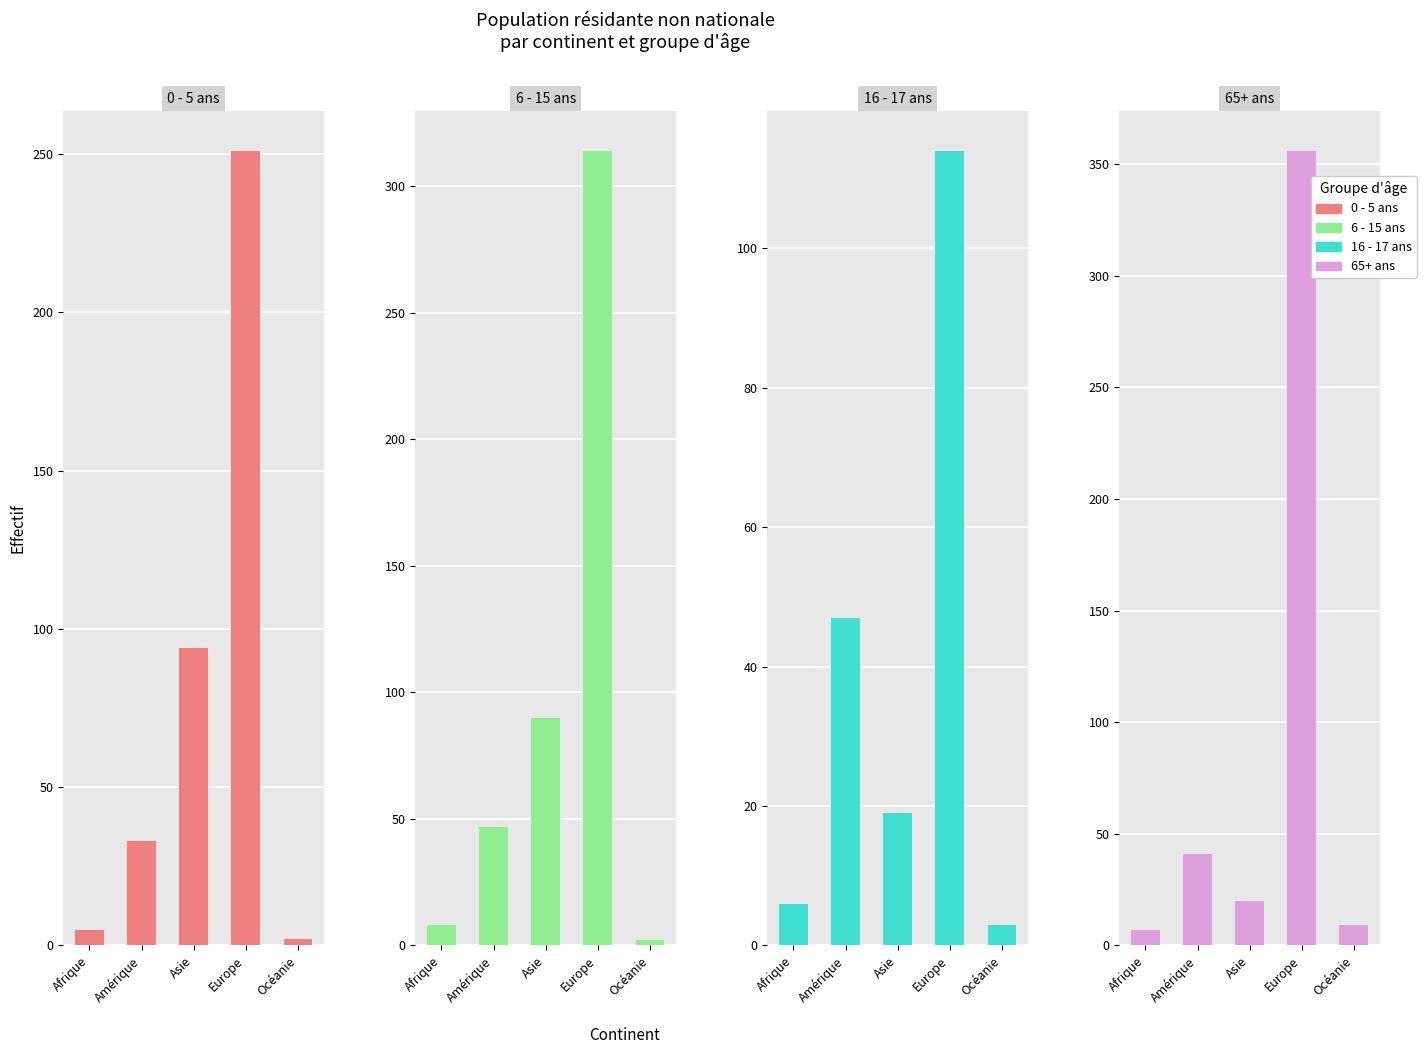

Which has a higher value, Asie or Europe?

Europe